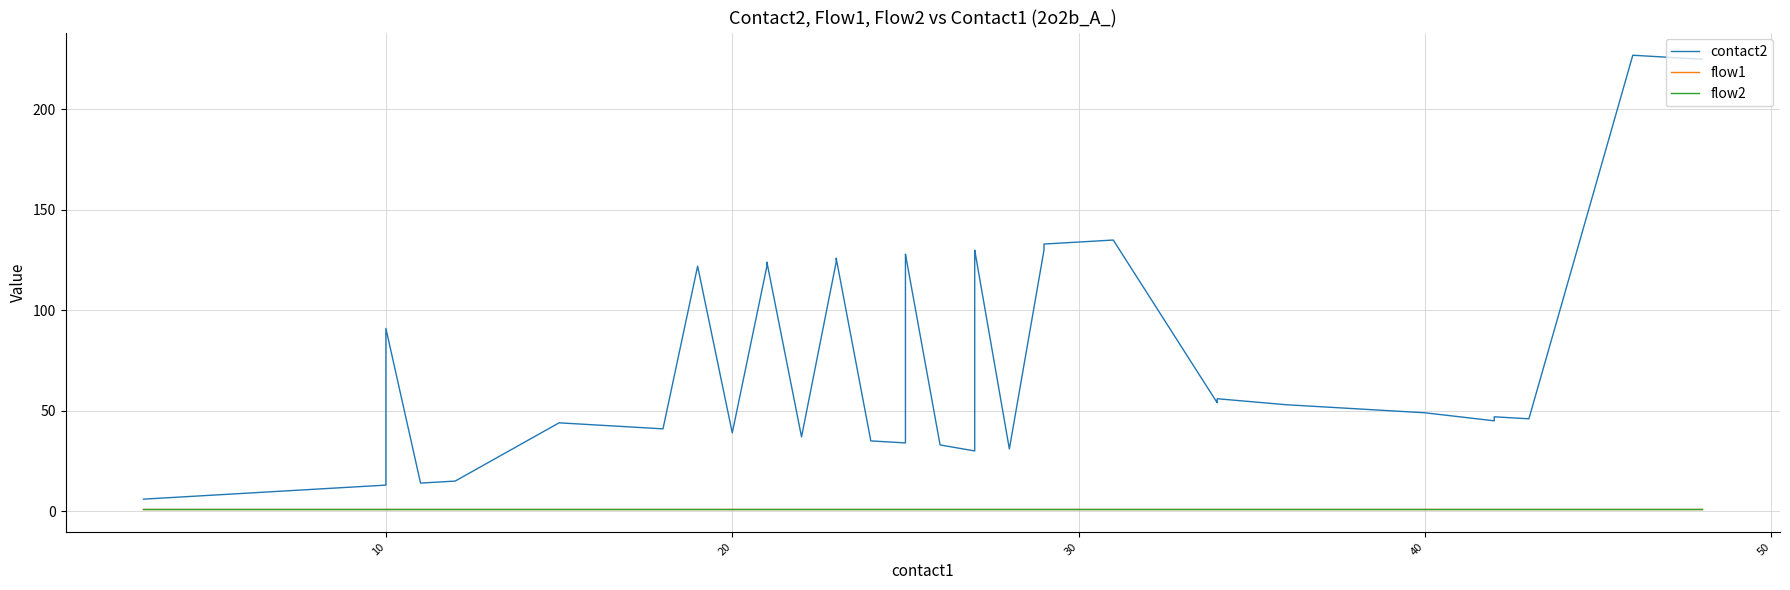

How many series are shown in this chart?

3